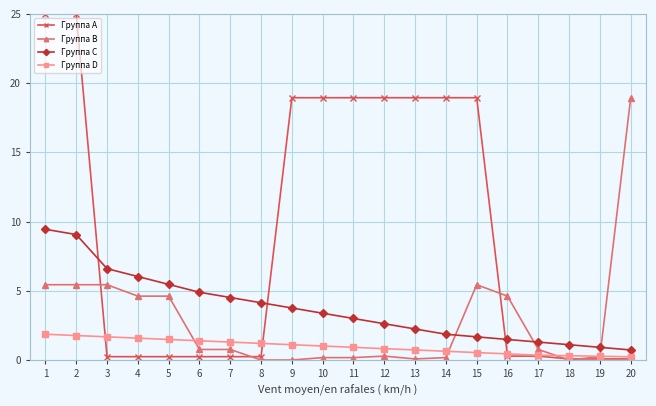

Is it true that Группа D equals 1.7 at 3?

True